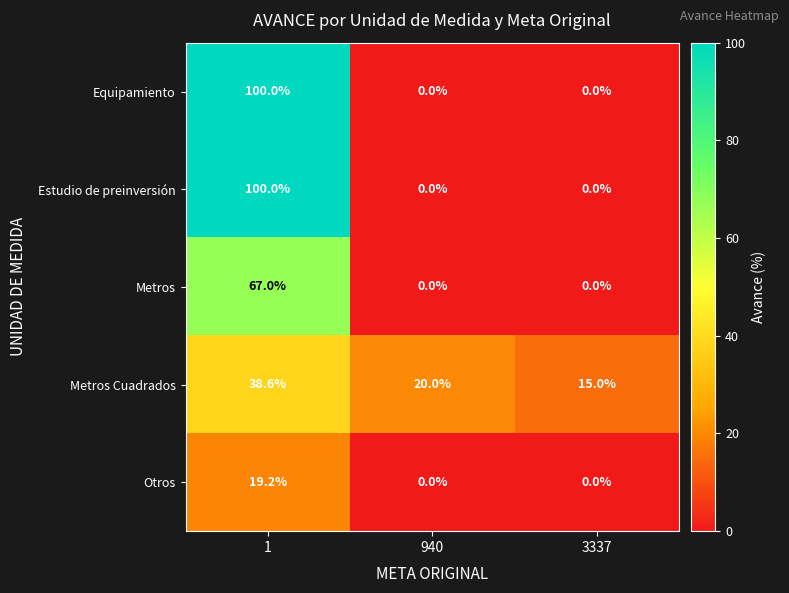

What is the approximate value of Metros Cuadrados at 1?

38.6